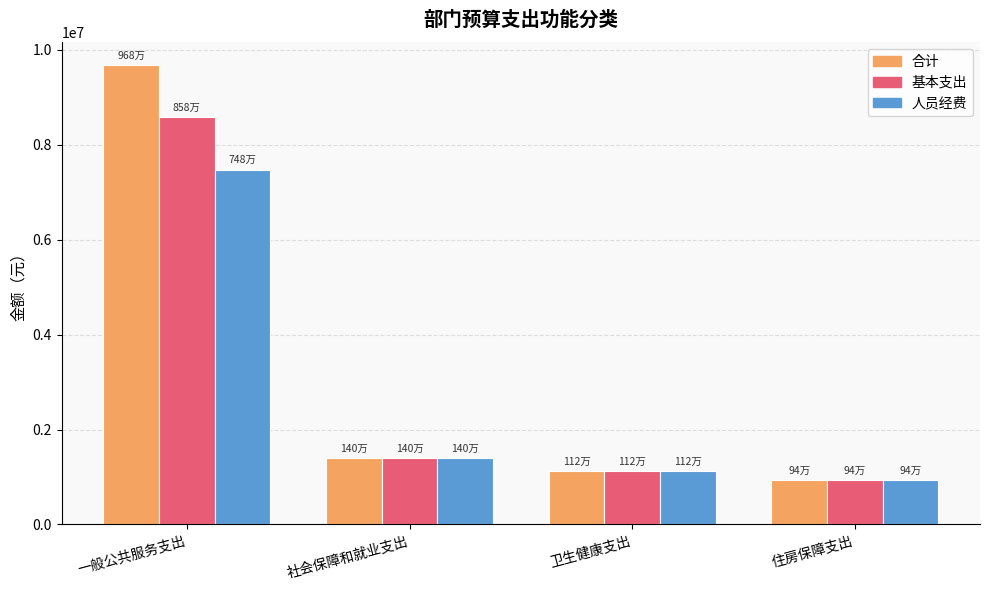

What is the difference between the highest and lowest values at 一般公共服务支出?

2205817.7